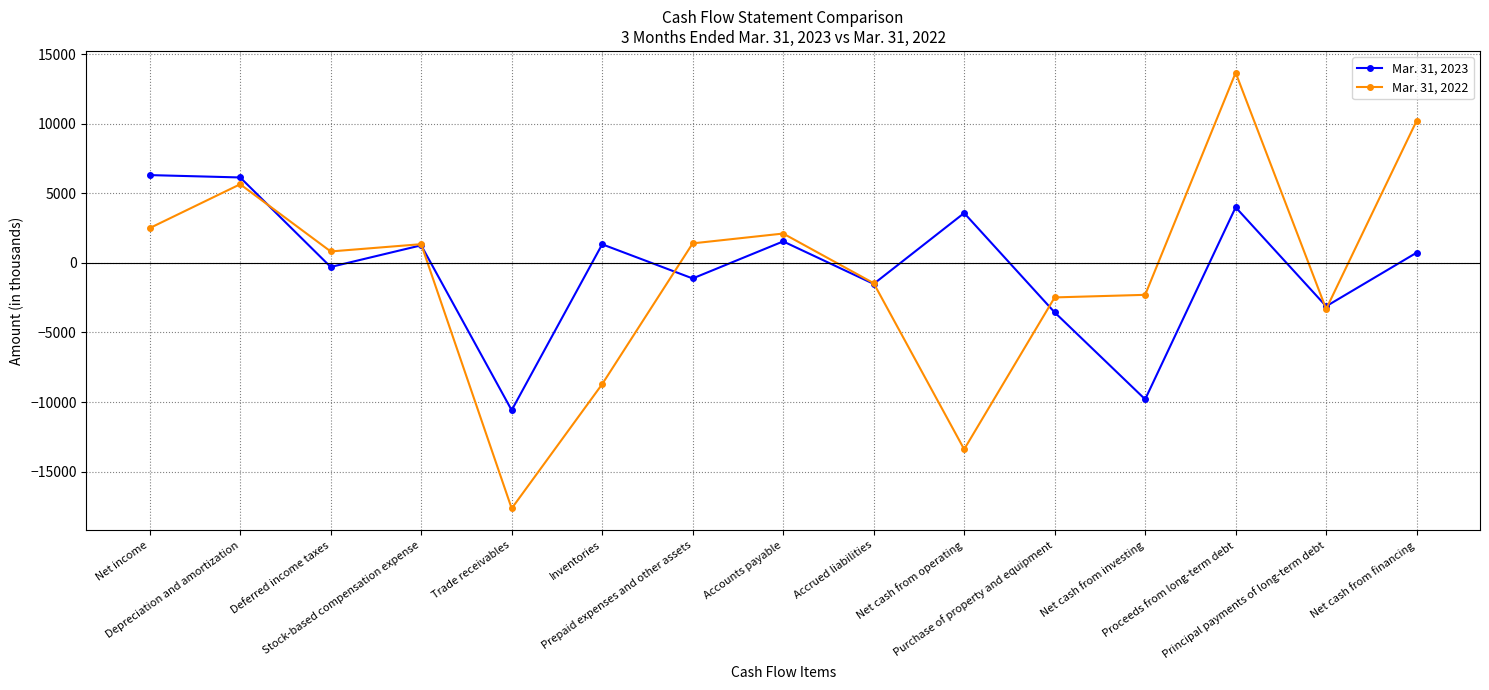

Which series ends up on top after the final intersection of Mar. 31, 2022 and Mar. 31, 2023?

Mar. 31, 2022